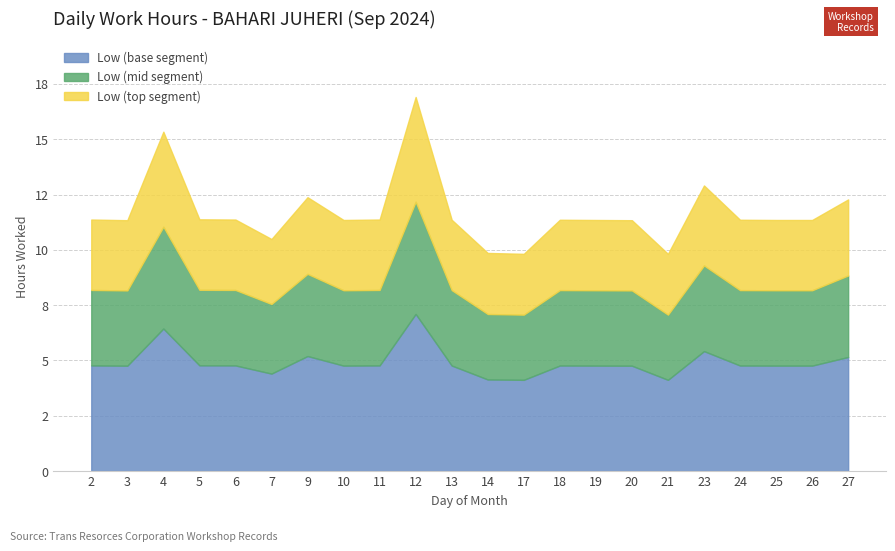

How many categories are shown in the chart?

22